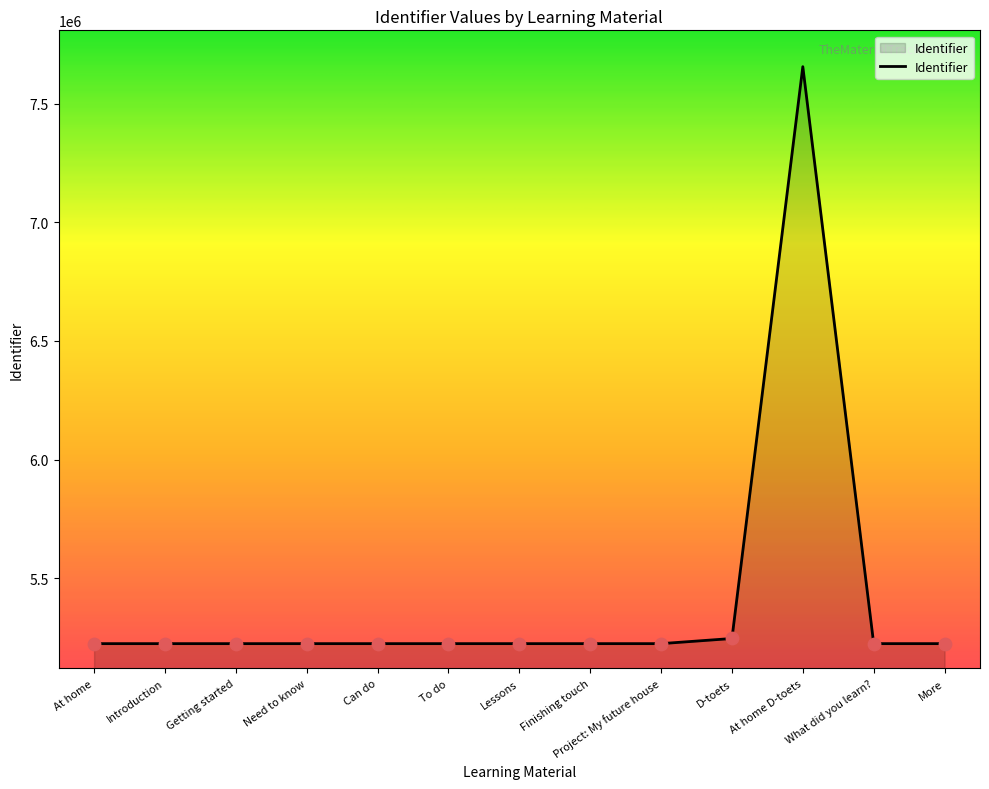

Between Lessons and D-toets, which is larger?

D-toets